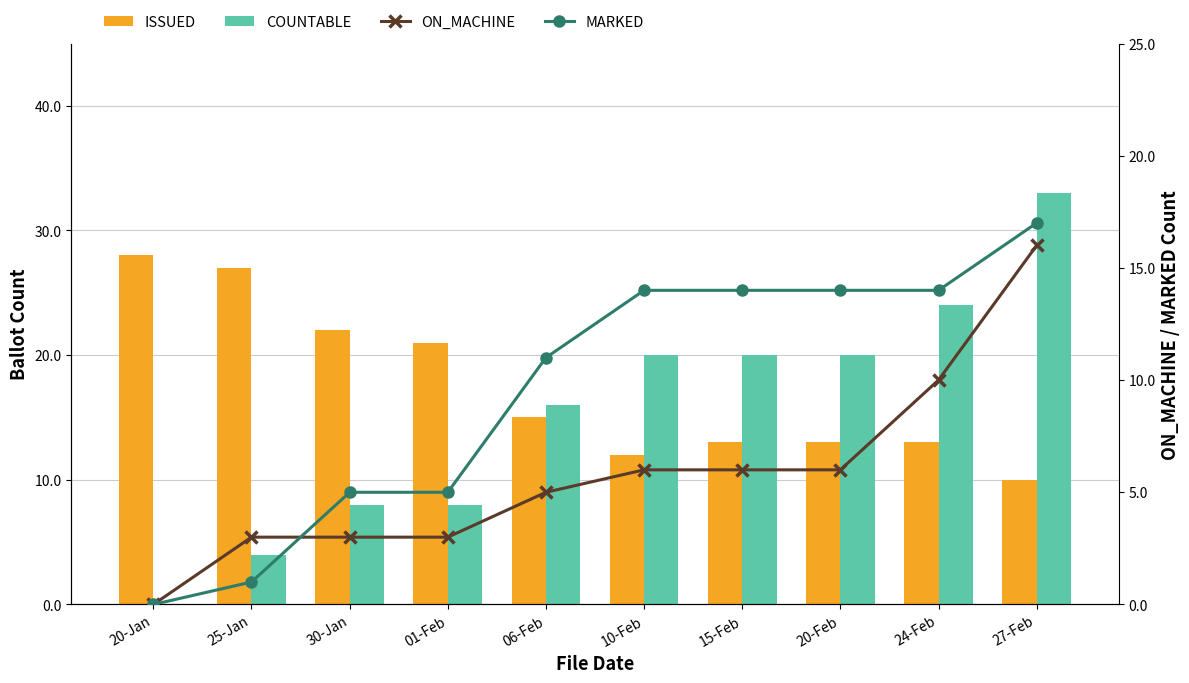

How many categories are shown in the chart?

10